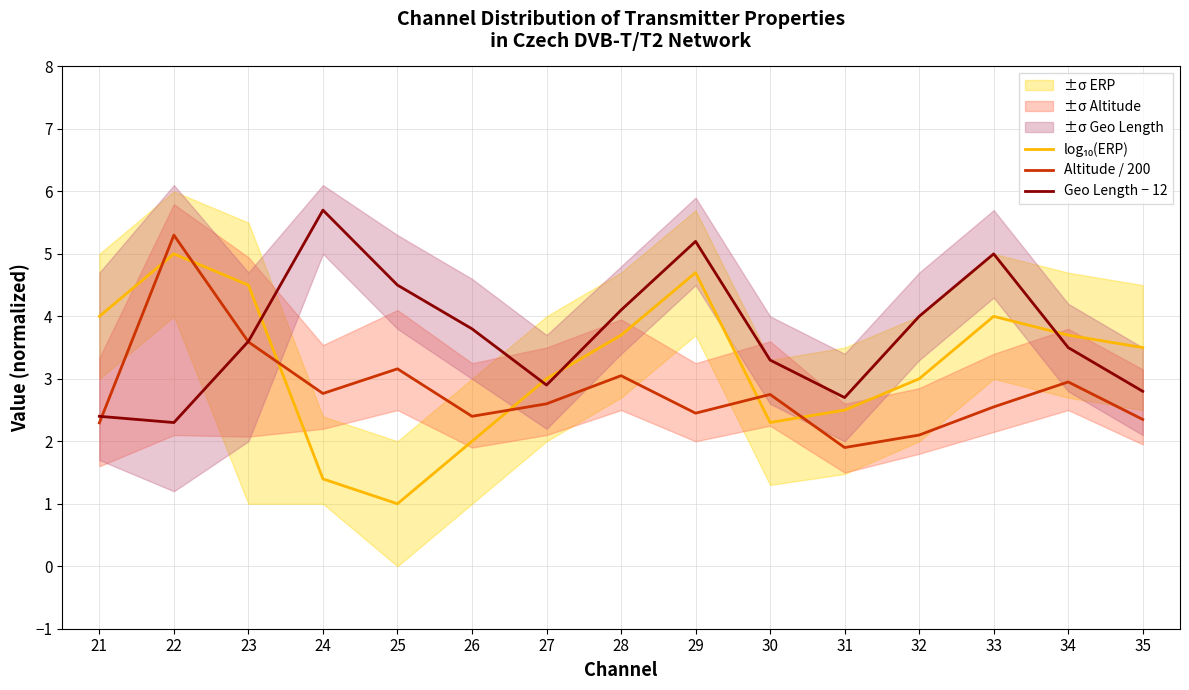

Count the number of data series in this chart.

3